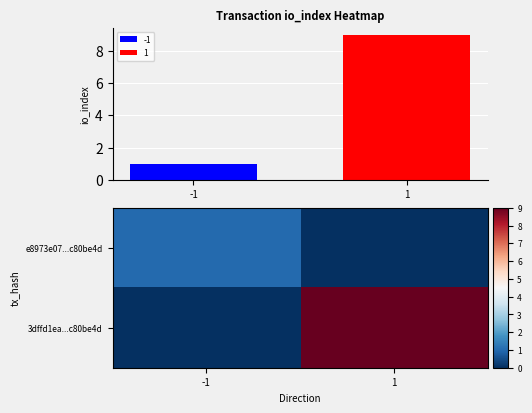

What is the highest value of the e8973e07...c80be4d series?

1